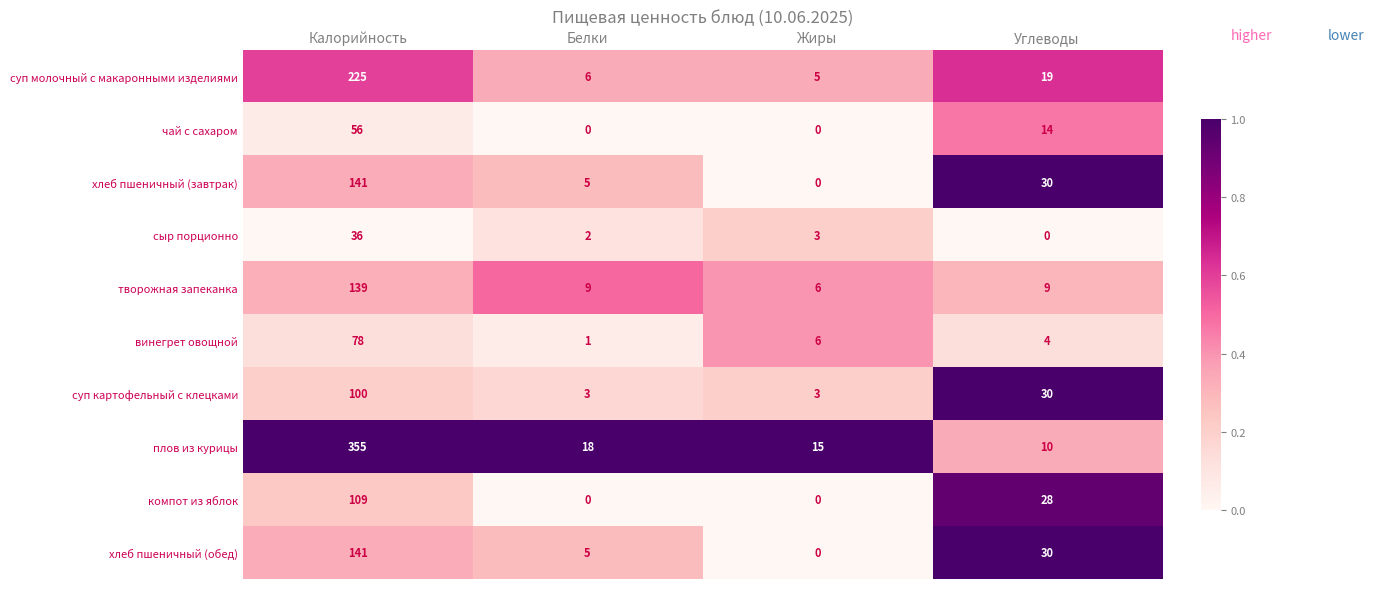

What is the maximum value shown in the chart?

355